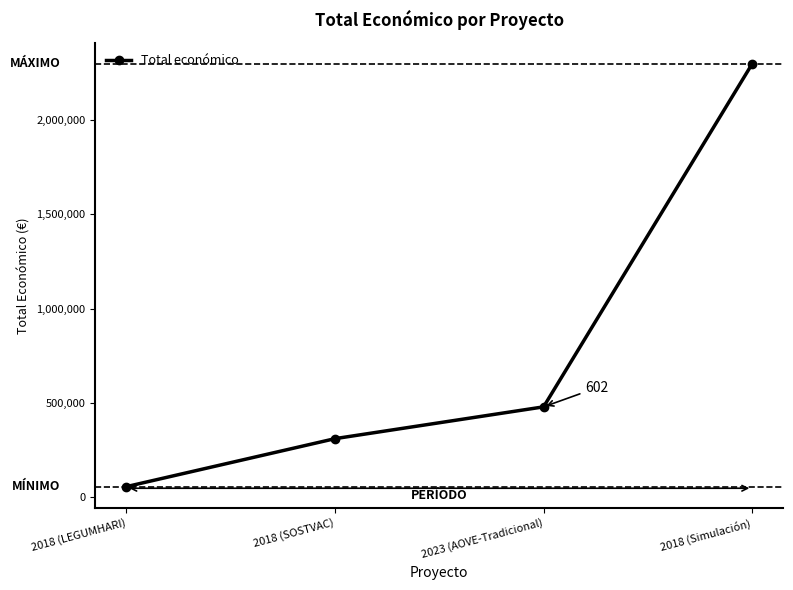

What is the label of the 2nd point from the left?

2018 (SOSTVAC)